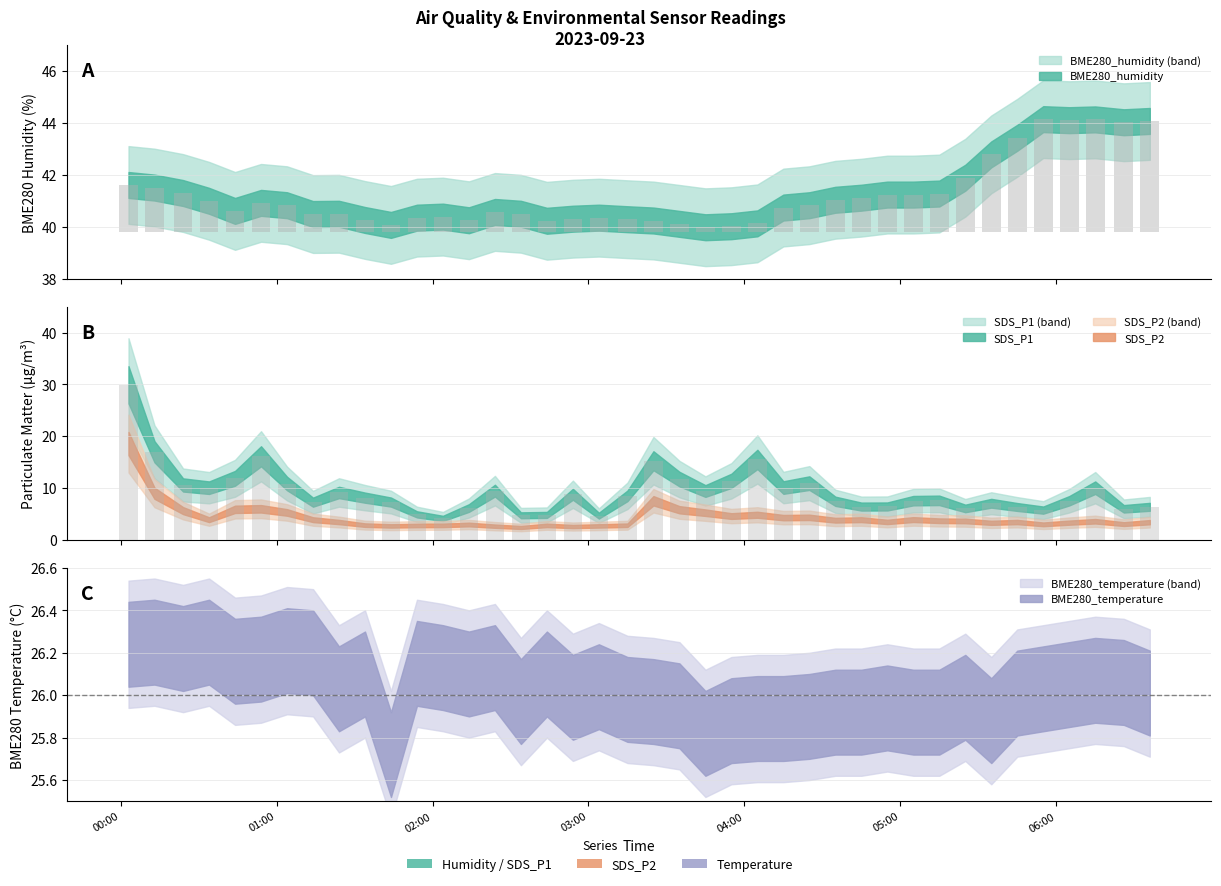

Which series changed the most between 2023/09/23 00:34 and 2023/09/23 00:44?

SDS_P1